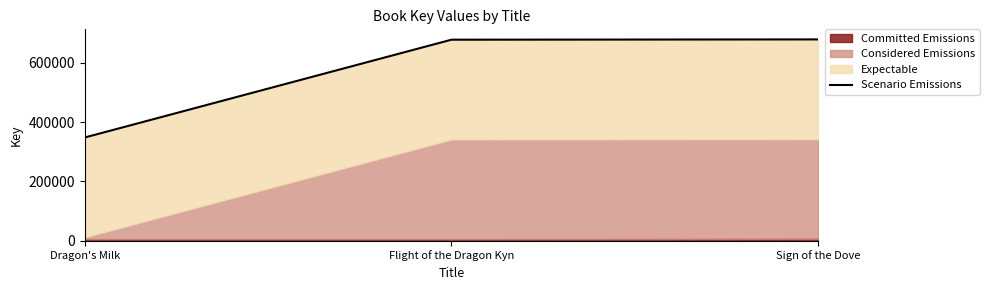

How many lines are shown in the chart?

1